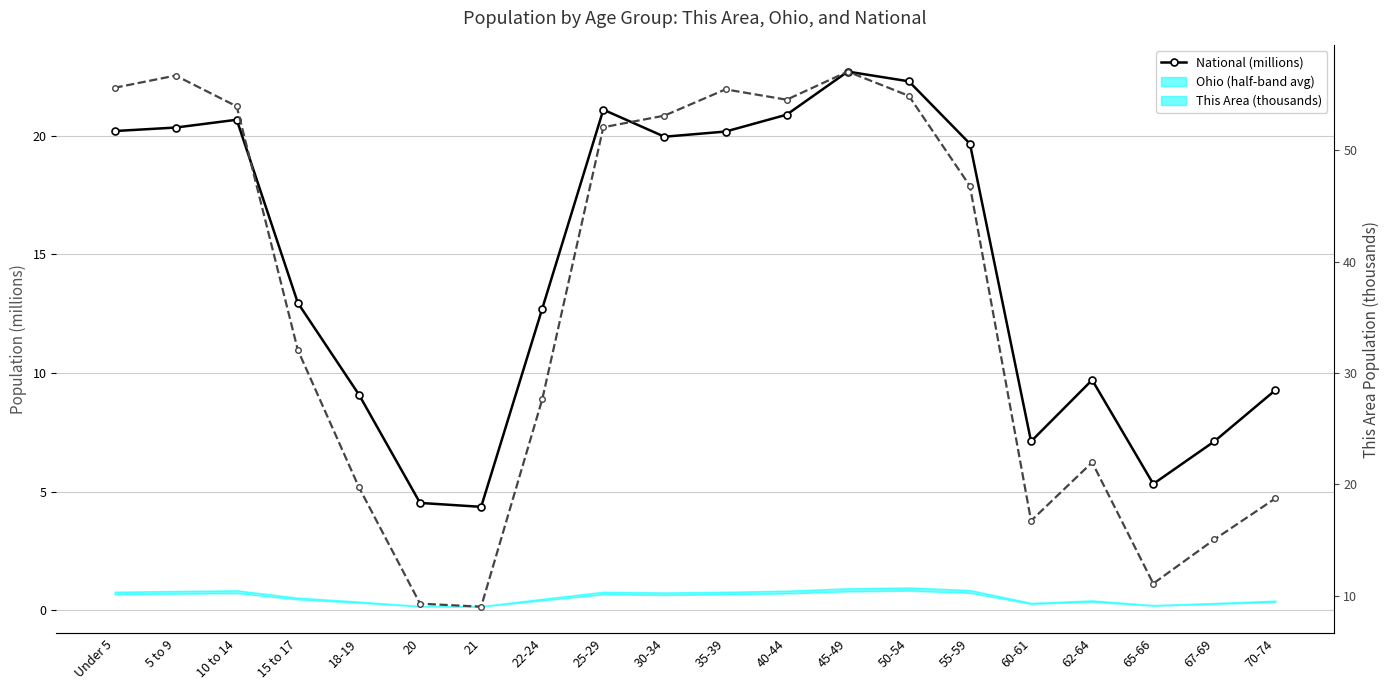

Rank the series by their maximum value, from lowest to highest.

National (millions), This Area (thousands)